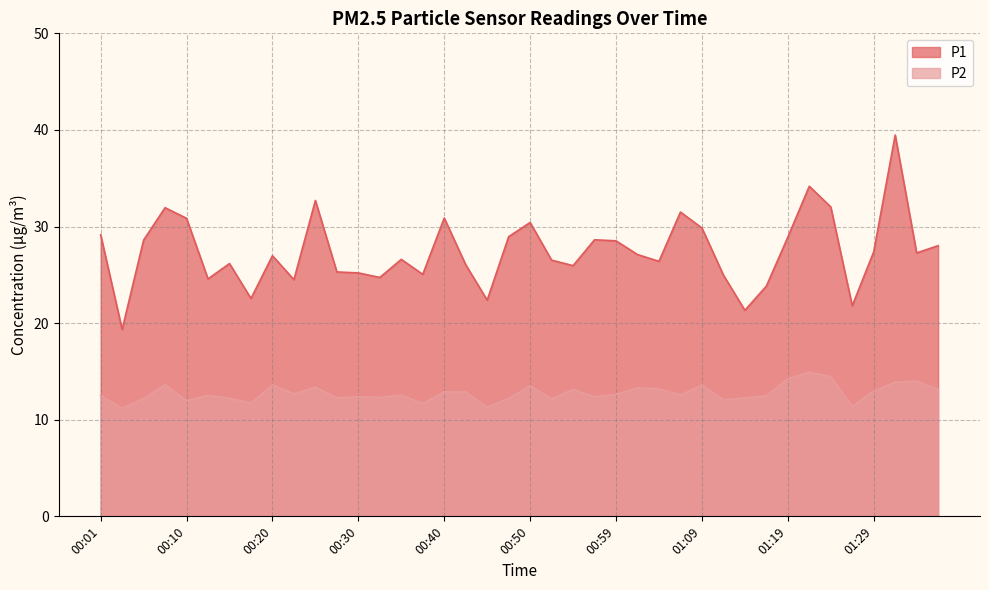

True or false: P1 has a value of 25.0 at 01:12.

True